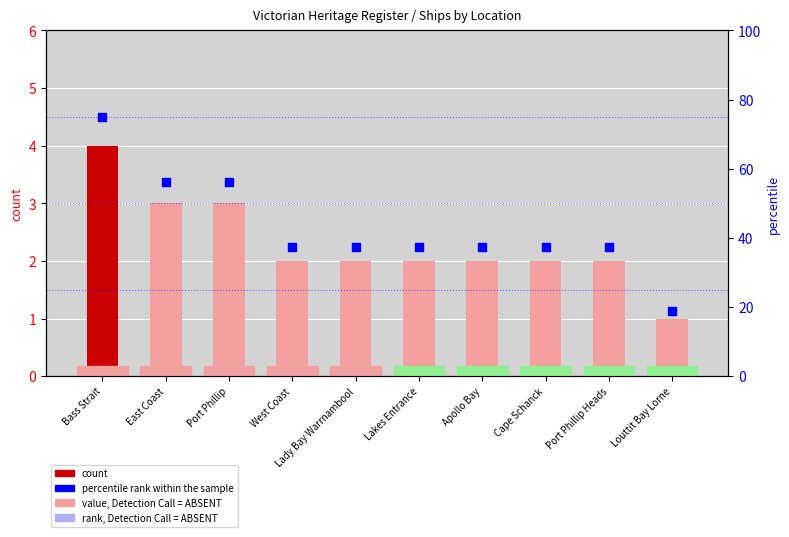

At how many categories does at least one series exceed 49?

3